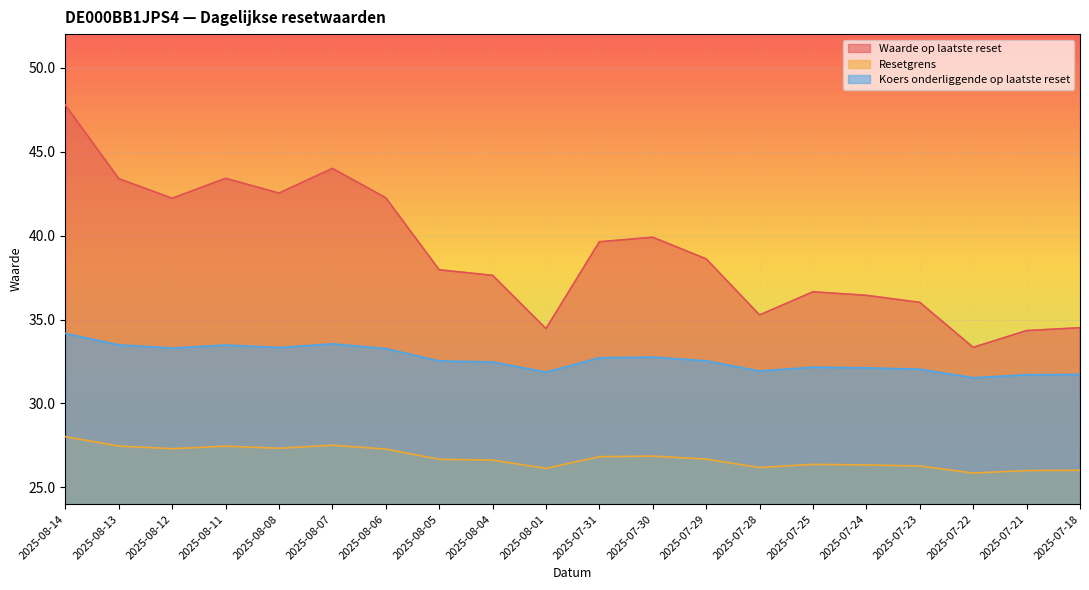

What are all the series names shown in the legend?

Waarde op laatste reset, Resetgrens, Koers onderliggende op laatste reset